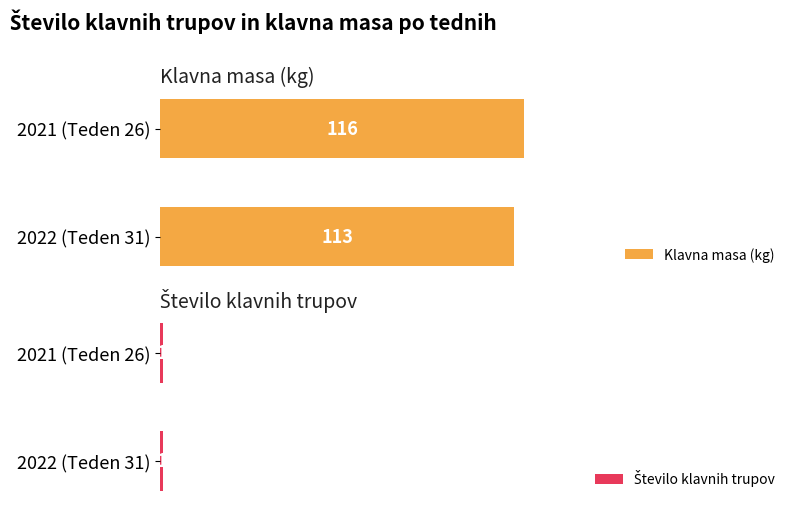

The value of Število klavnih trupov at 0 is 0.8. True or false?

False